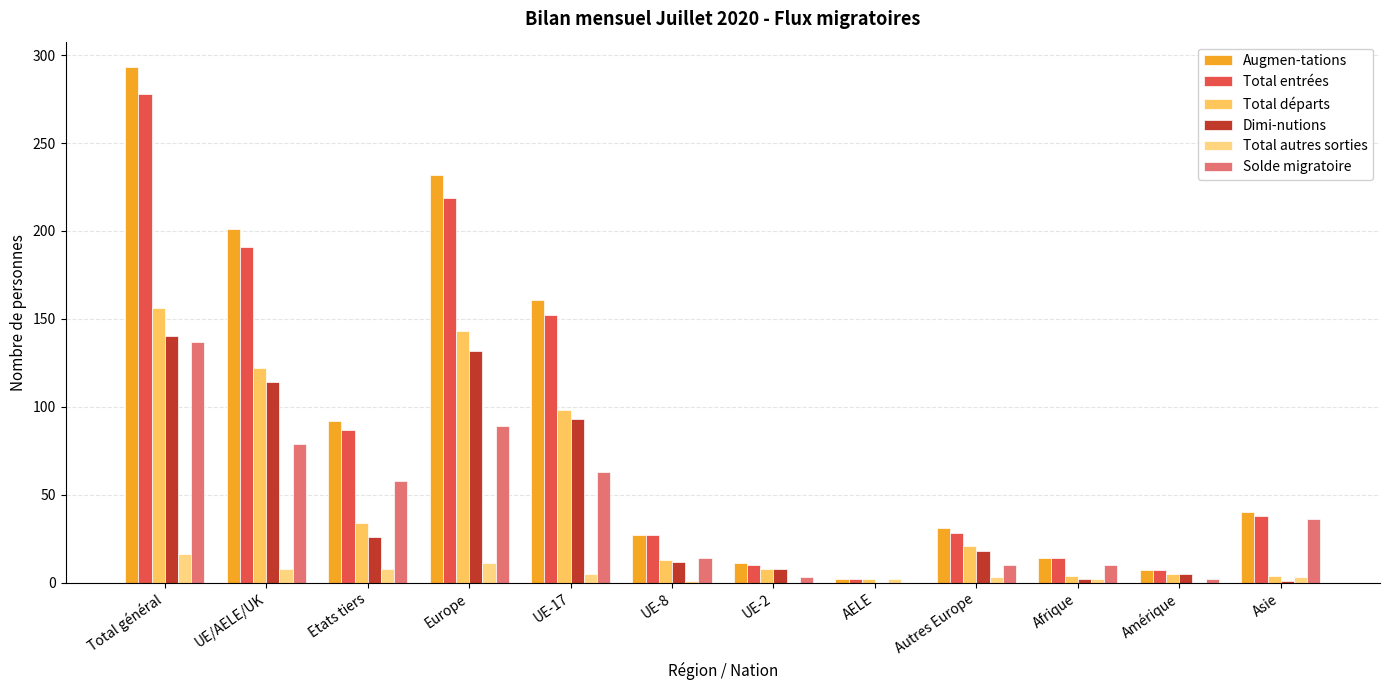

Is it true that Total autres sorties equals 0 at Amérique?

True